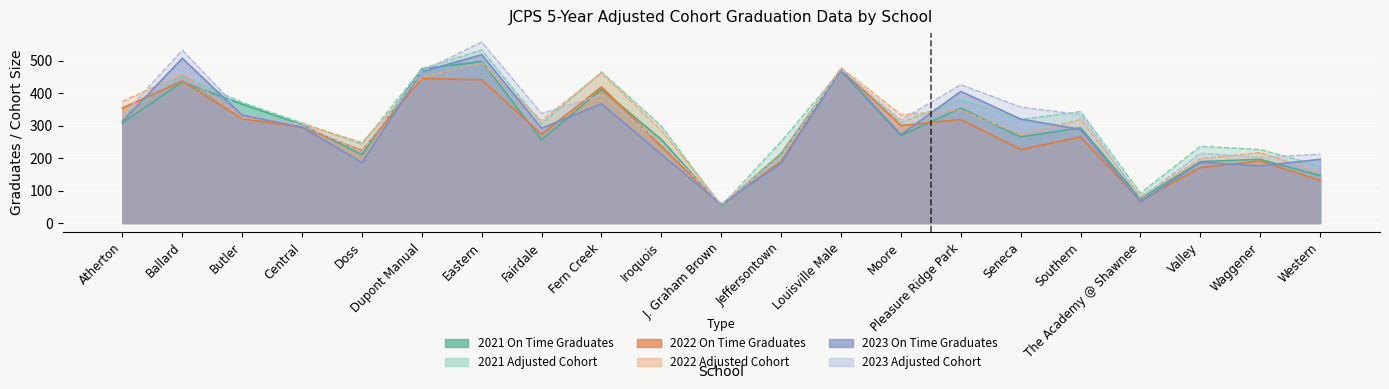

Rank the series at Pleasure Ridge Park from highest to lowest value.

2023 Adjusted Cohort, 2023 On Time Graduates, 2021 Adjusted Cohort, 2021 On Time Graduates, 2022 Adjusted Cohort, 2022 On Time Graduates